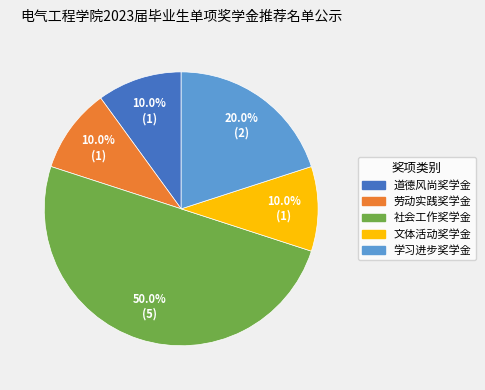

What portion of the pie excludes 文体活动奖学金?

90.0%